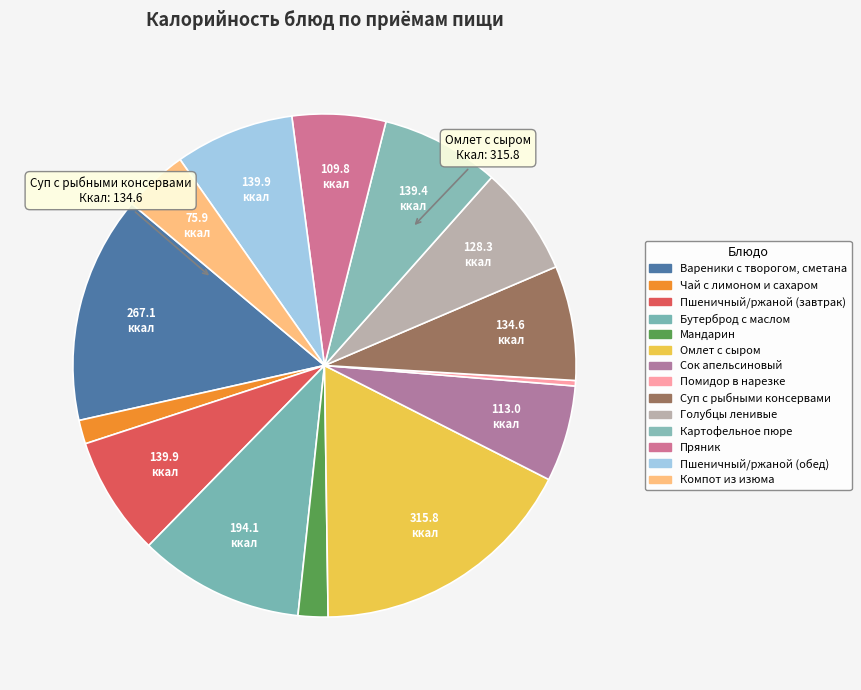

Is the sum of Мандарин and Вареники с творогом, сметана greater than half?

No